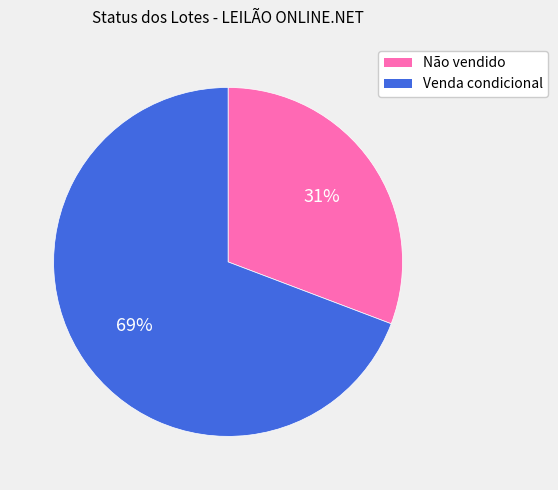

Count the number of slices in the pie.

2